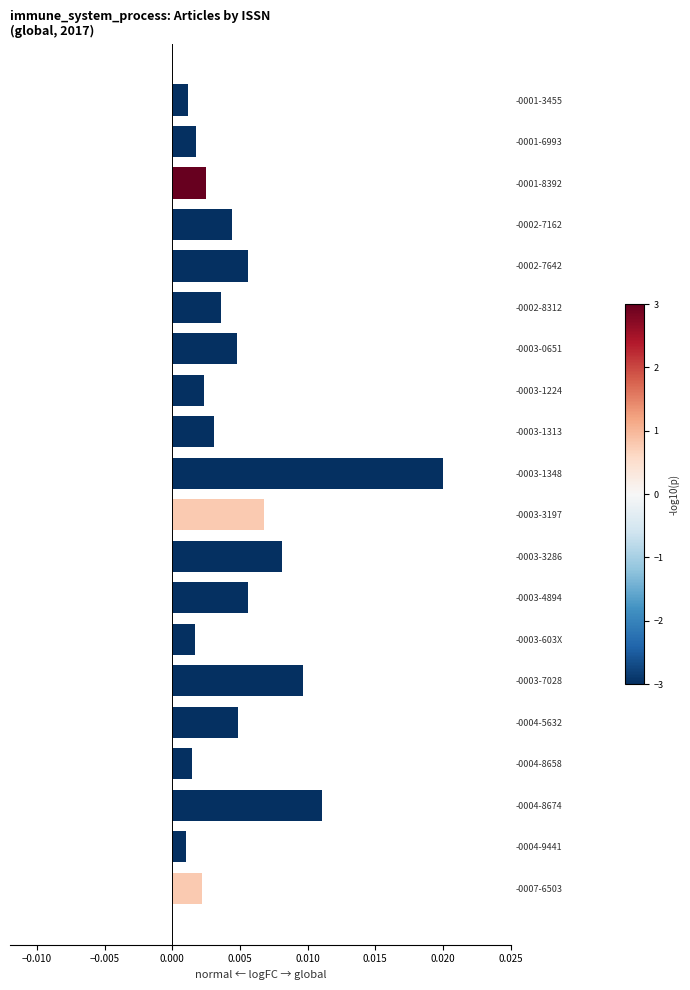

At which category does the chart reach its peak across all series?

-0003-1348